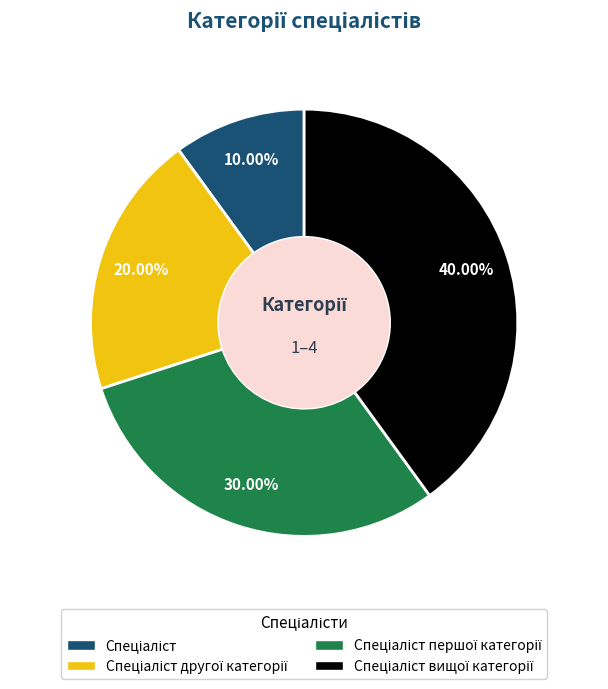

Is there a majority slice in this chart?

No